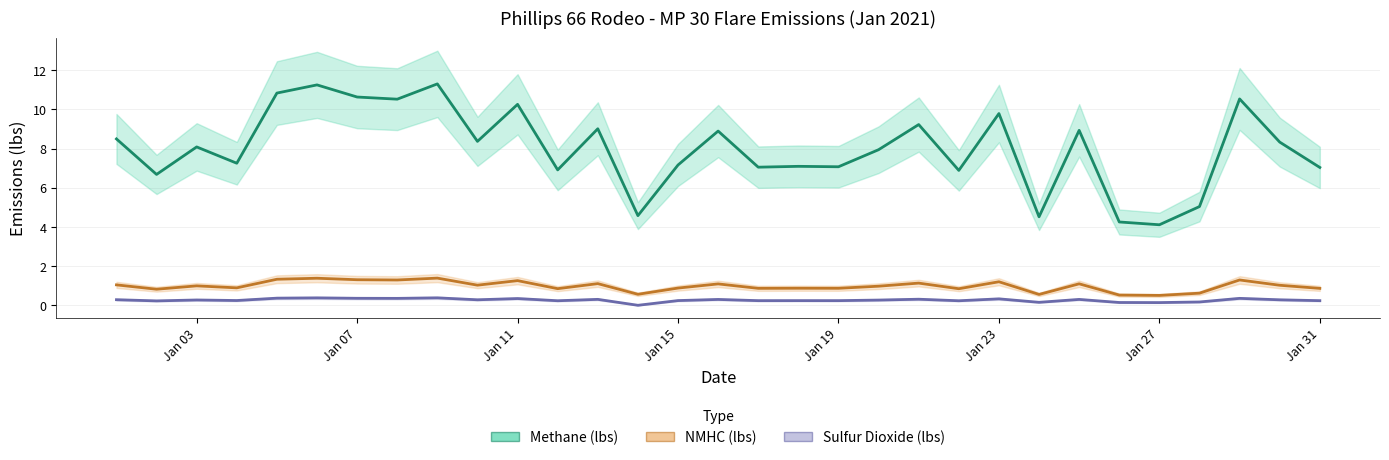

At which category is the sum across all series the highest?

1/9/2021